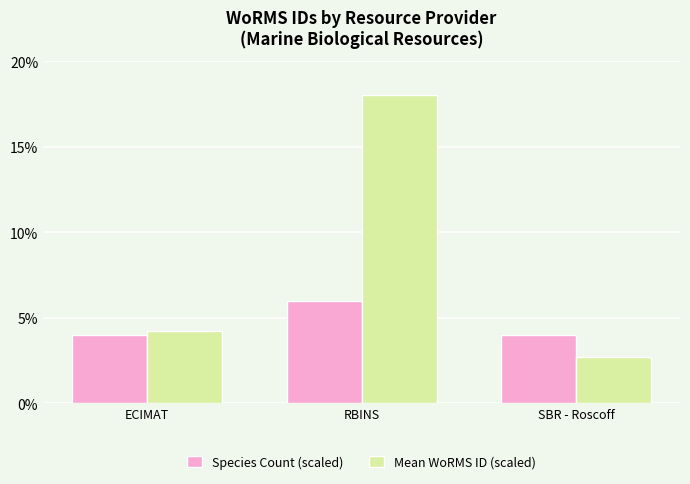

At how many categories does at least one series exceed 14?

1